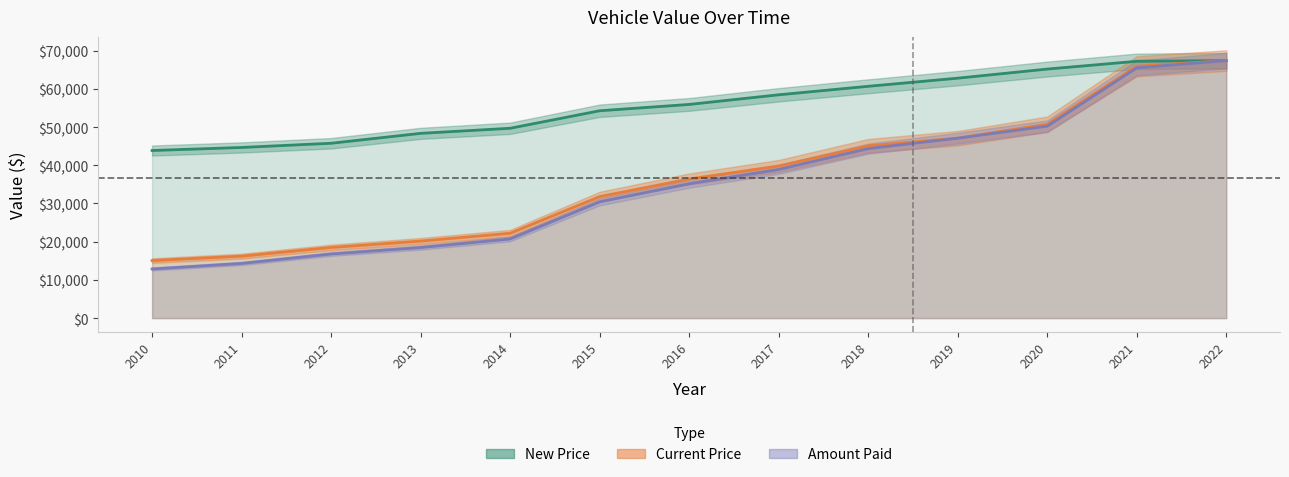

Rank the categories by Percent Paid value from lowest to highest.

2010, 2011, 2012, 2013, 2014, 2015, 2016, 2017, 2018, 2019, 2020, 2021, 2022